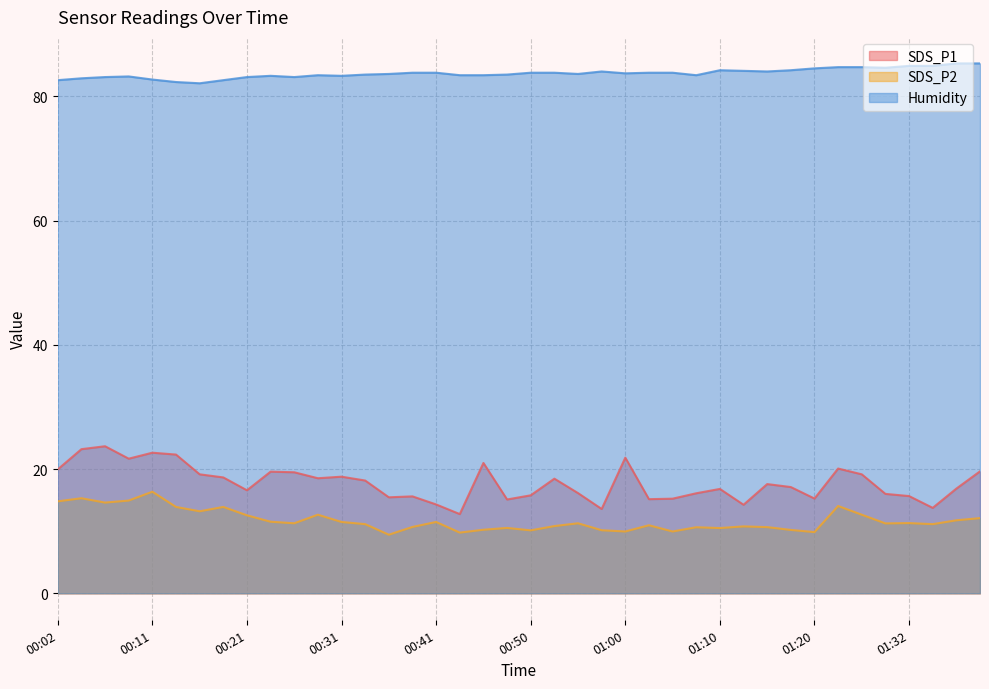

How many interior local peaks does the Humidity series have?

5